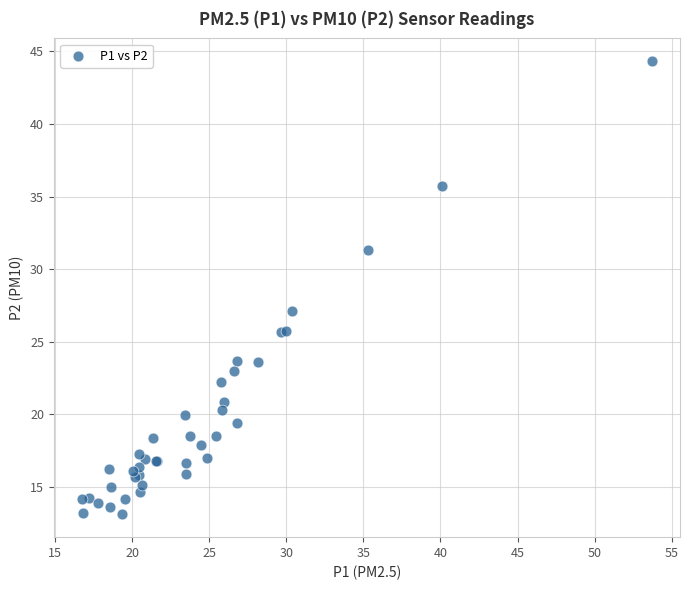

What Y value in the scatter plot is closest to 28?

27.1